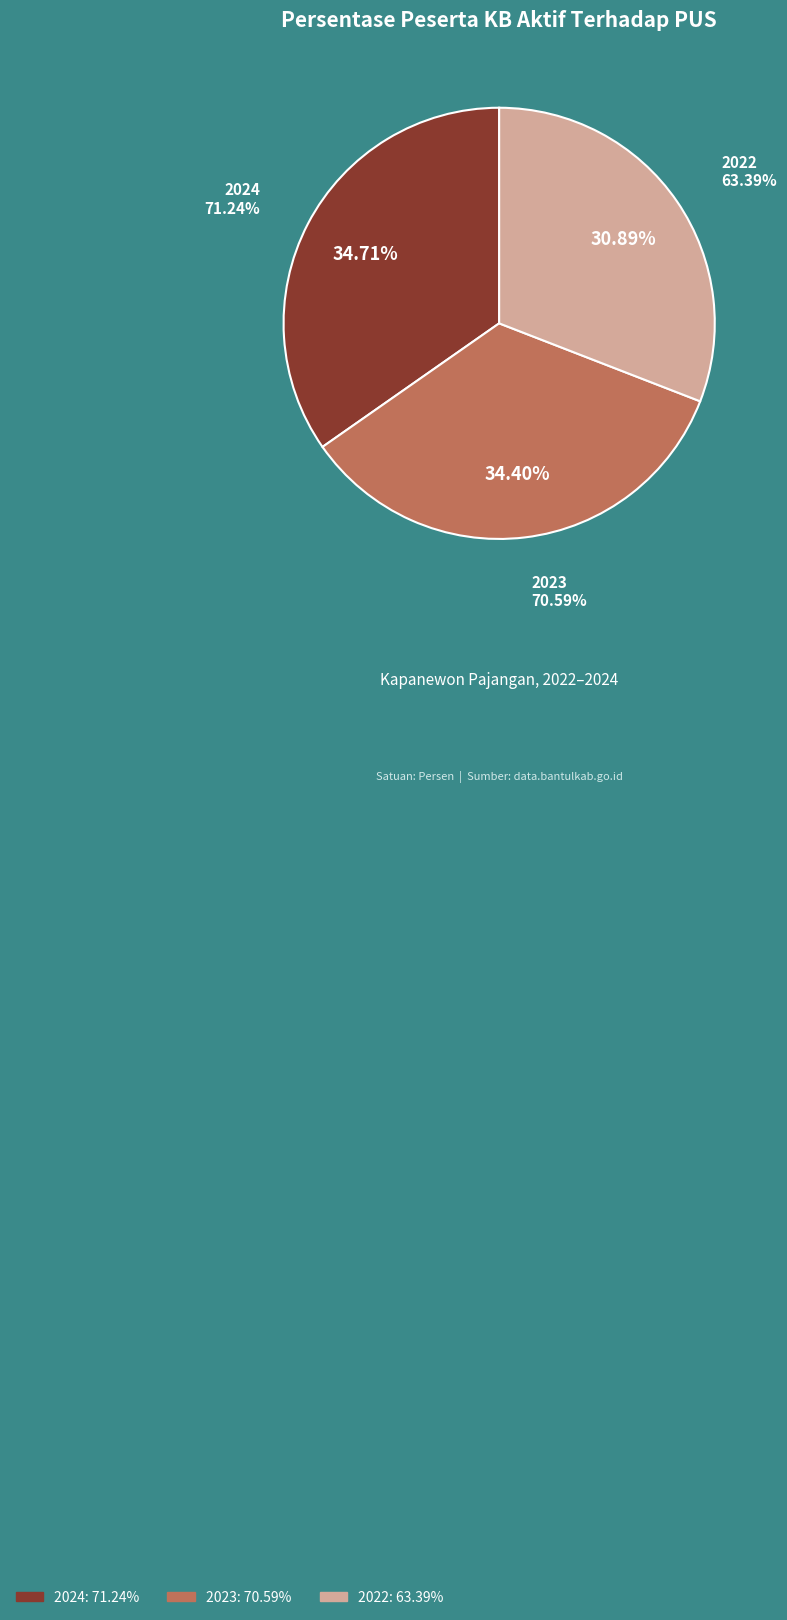

The 2022 slice represents 20% of the pie. True or false?

False